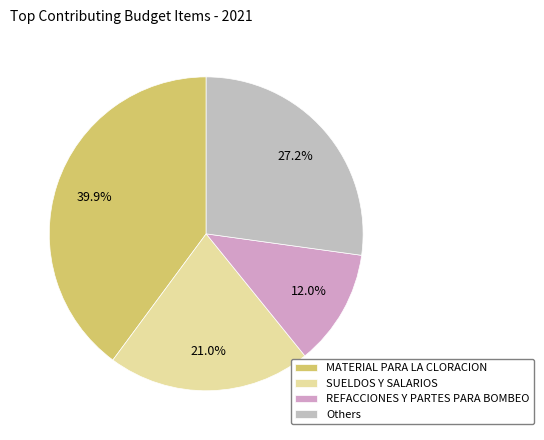

Is there any slice that represents more than half of the pie?

No